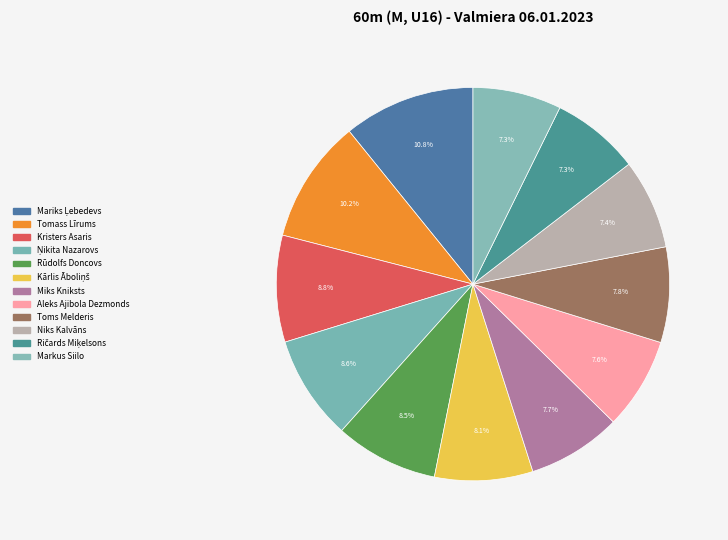

Rank the categories by value from highest to lowest.

Mariks Ļebedevs, Tomass Līrums, Kristers Asaris, Ņikita Nazarovs, Rūdolfs Doncovs, Kārlis Āboliņš, Toms Melderis, Miks Kniksts, Aleks Ajibola Dezmonds, Niks Kalvāns, Ričards Miķelsons, Markus Siilo